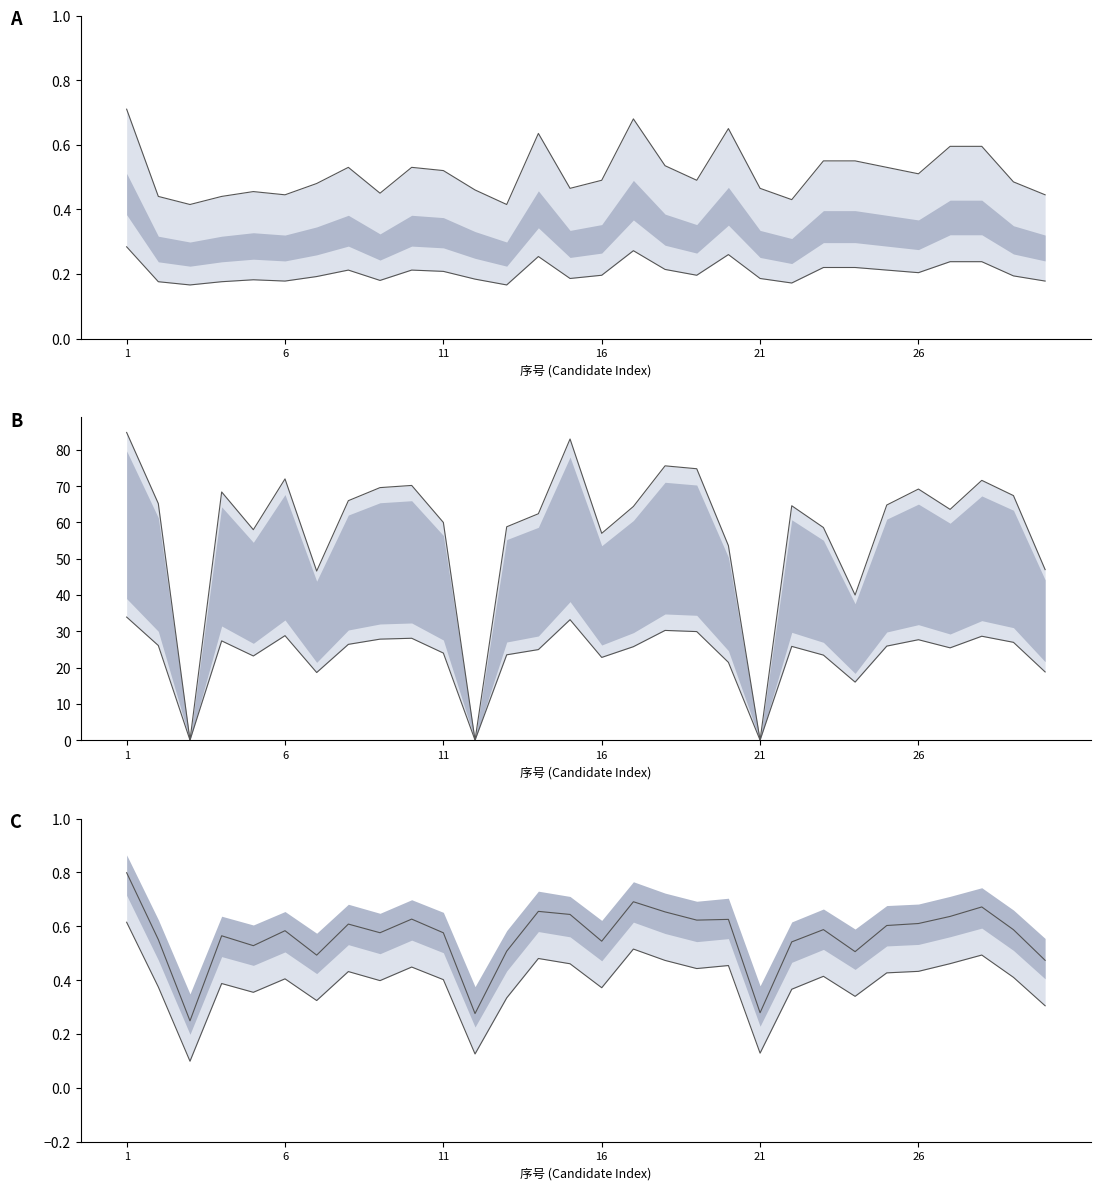

How many interior local valleys does the 面试折后分 series have?

8